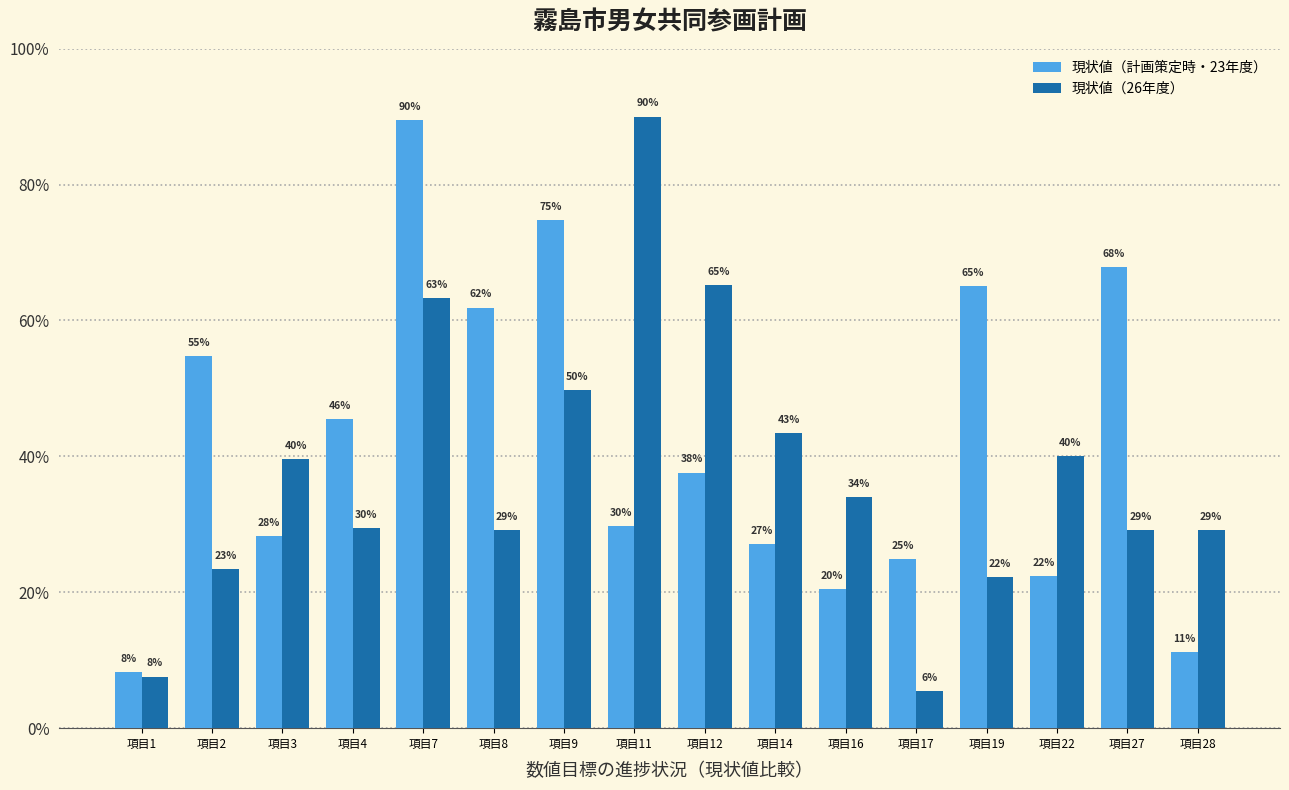

The value of 現状値（26年度） at 項目12 is 0.7. True or false?

True